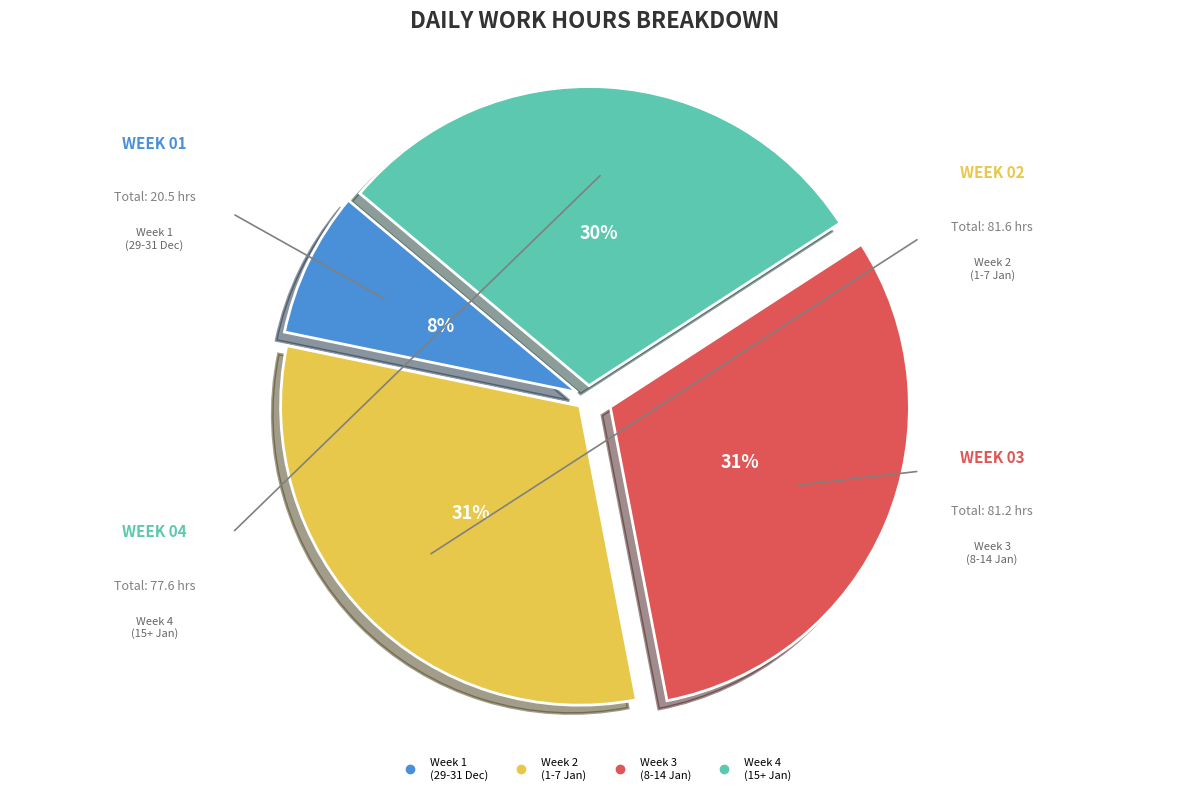

How many slices are in this pie chart?

4